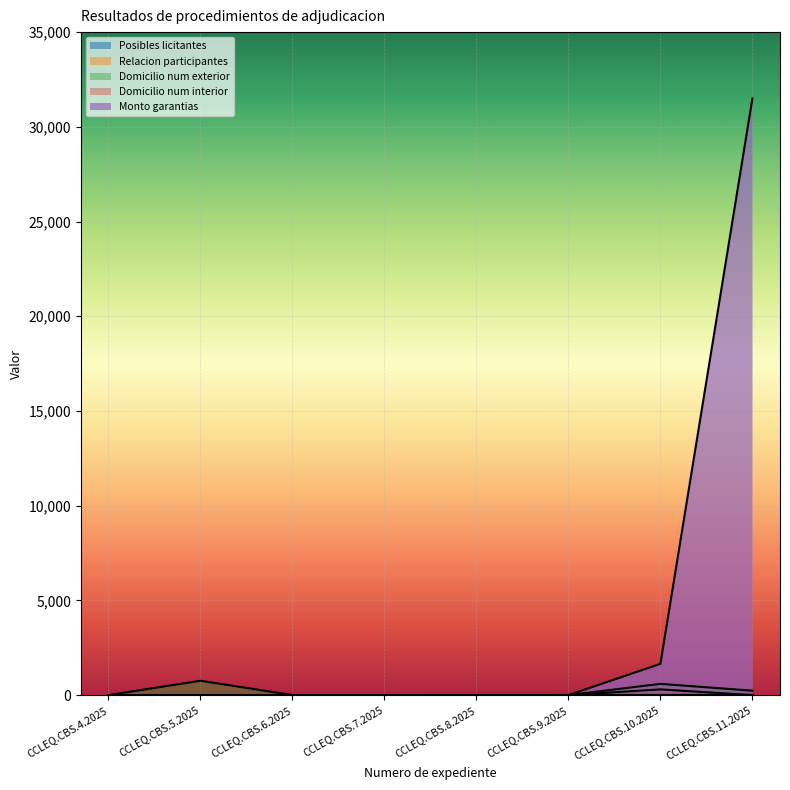

Which series has the widest spread of values?

Monto garantias